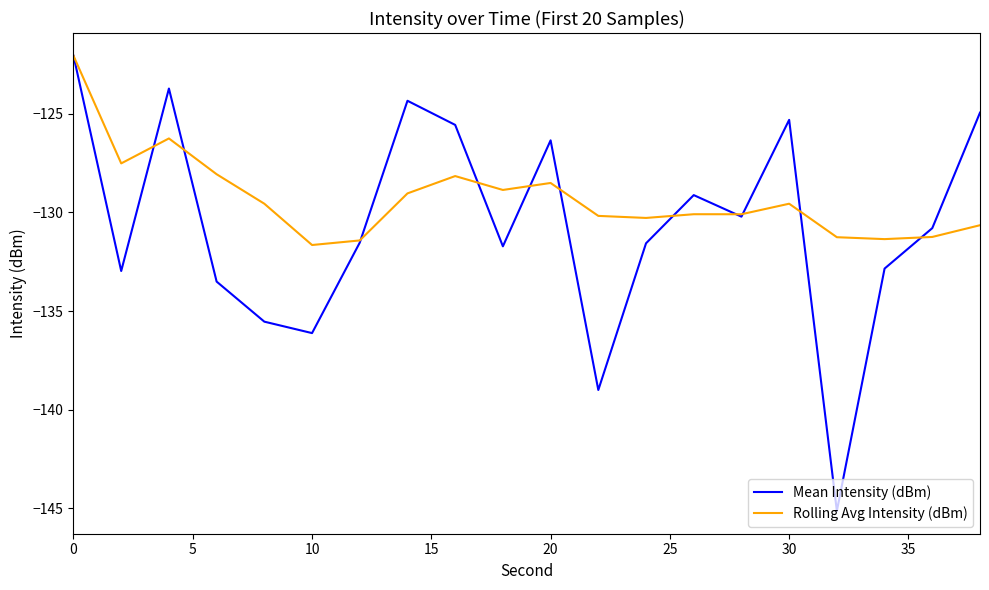

Which series has the largest total across all categories?

Rolling Avg Intensity (dBm)